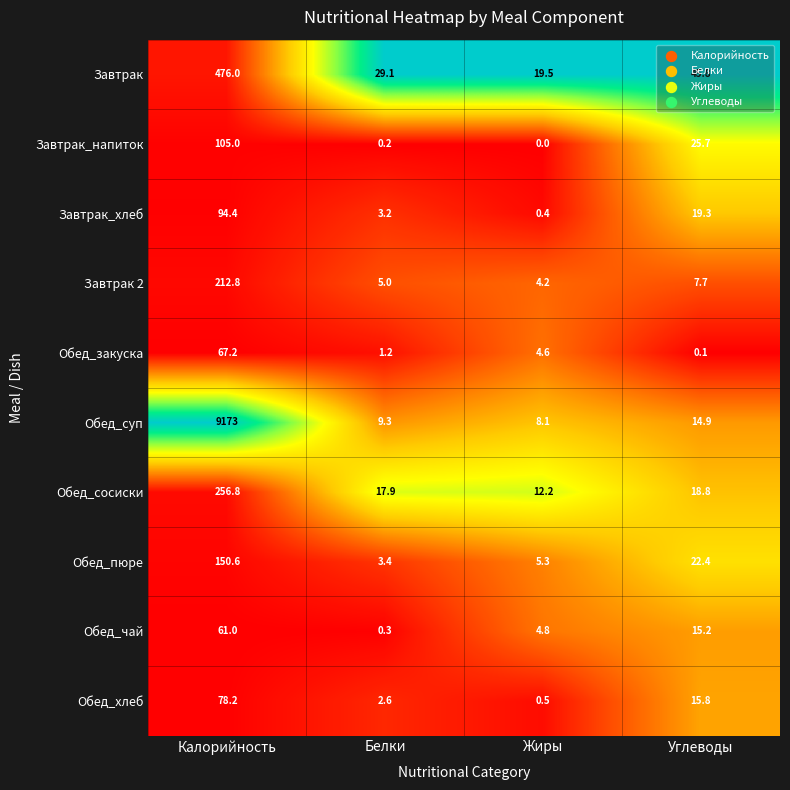

Is the value of Обед_сосиски at Углеводы greater than the value of Обед_чай at Белки?

Yes